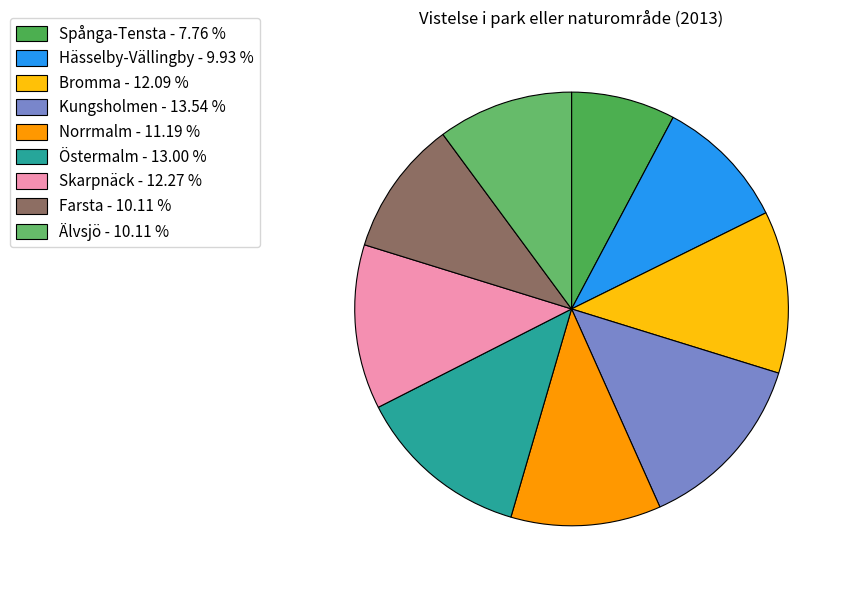

How many slices are in this pie chart?

9